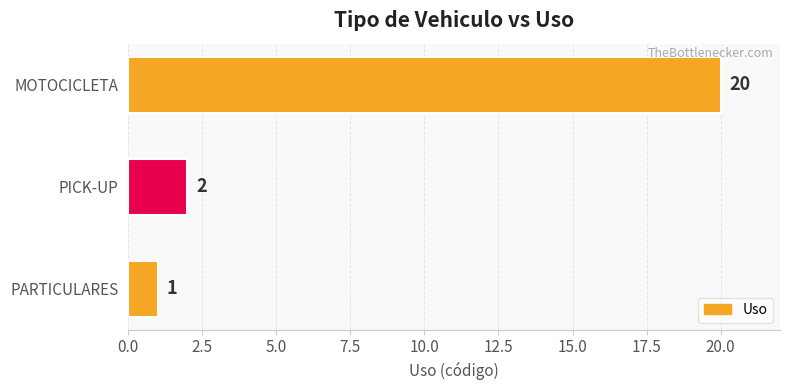

What is the greatest value displayed?

20